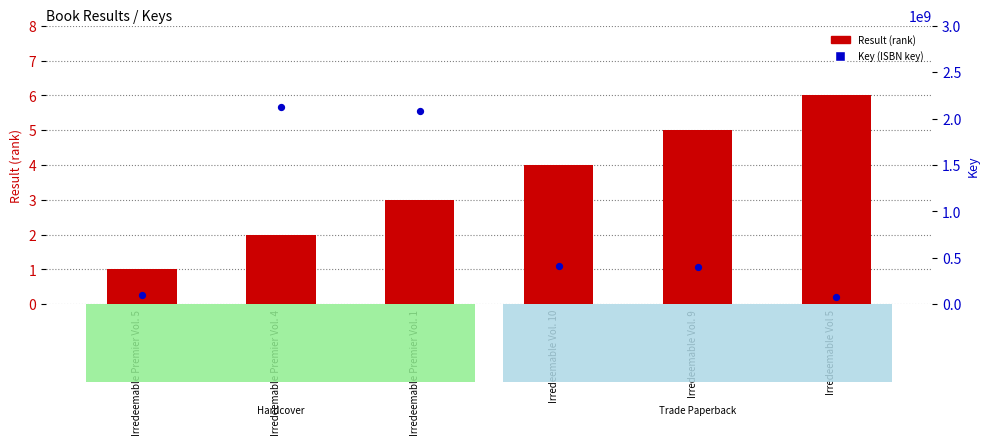

Which series has the largest Y range (max minus min)?

Key (ISBN key)